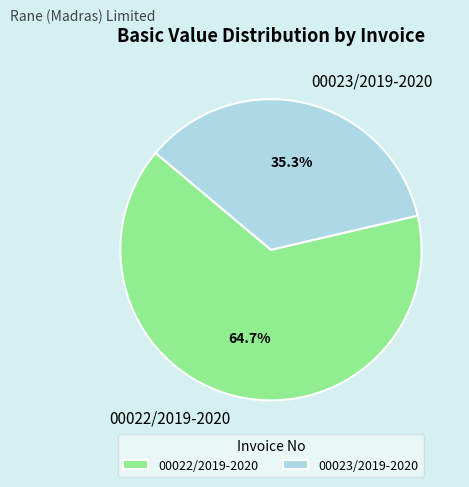

To the nearest percent, what is the average slice percentage?

50%